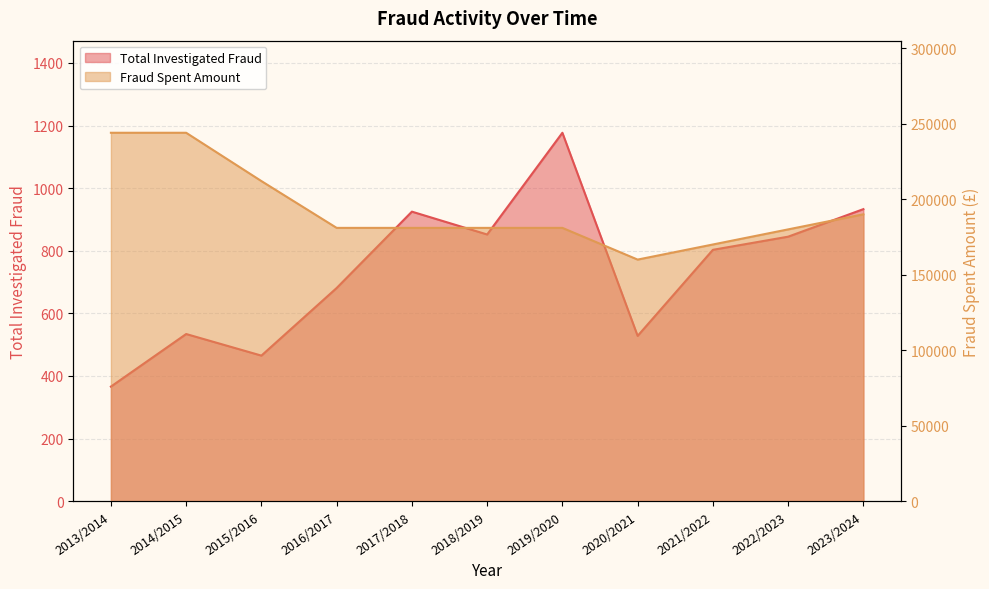

Which series has the widest spread of values?

Fraud Spent Amount